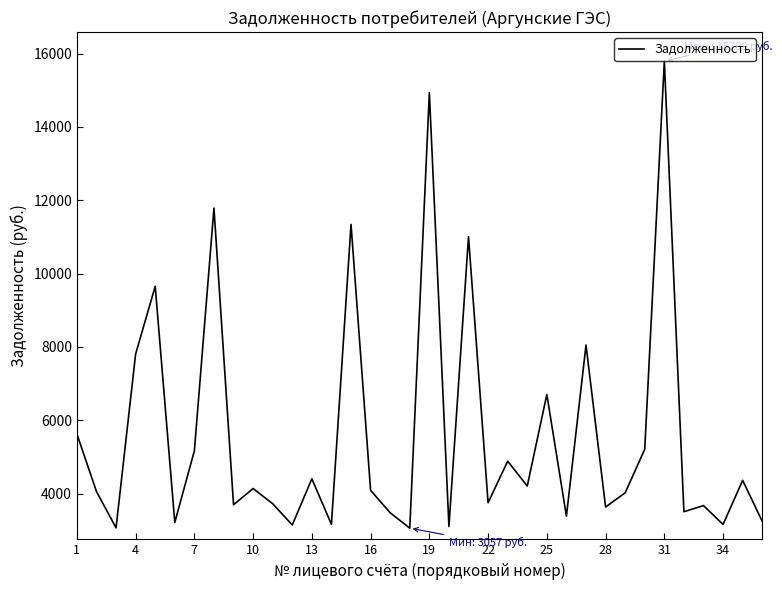

What is the maximum value shown in the chart?

15798.8